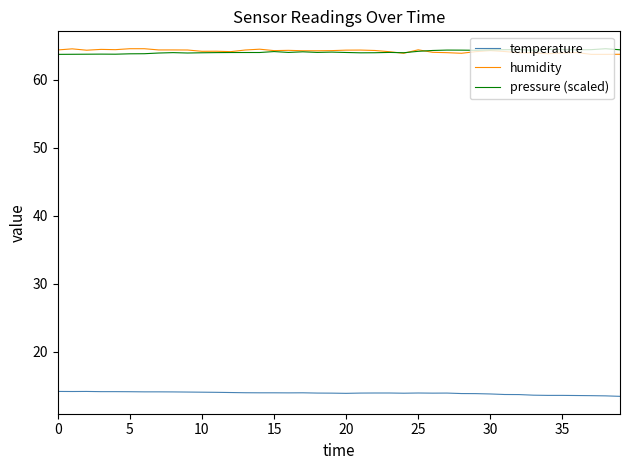

True or false: temperature and pressure (scaled) intersect in this chart.

False